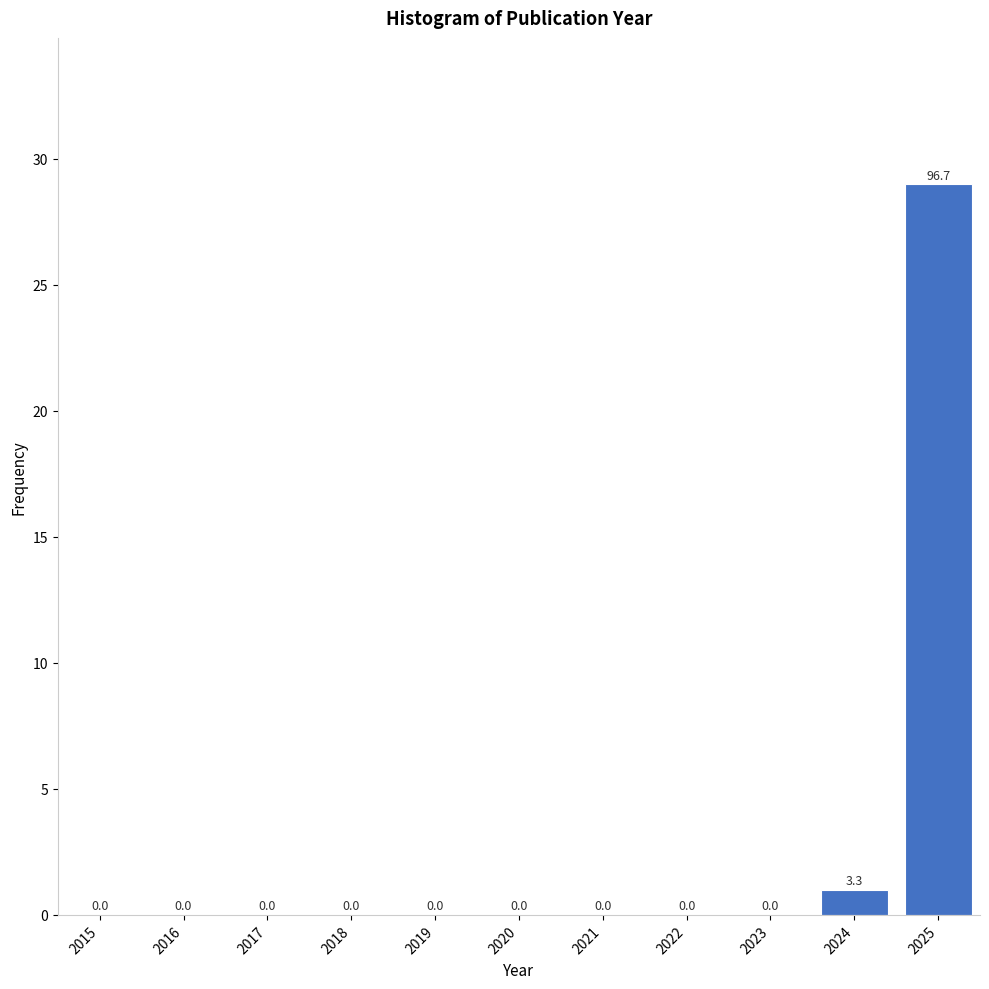

Reading right to left, transcribe all the data shown in this chart.

2025=29	2024=1	2023=0	2022=0	2021=0	2020=0	2019=0	2018=0	2017=0	2016=0	2015=0